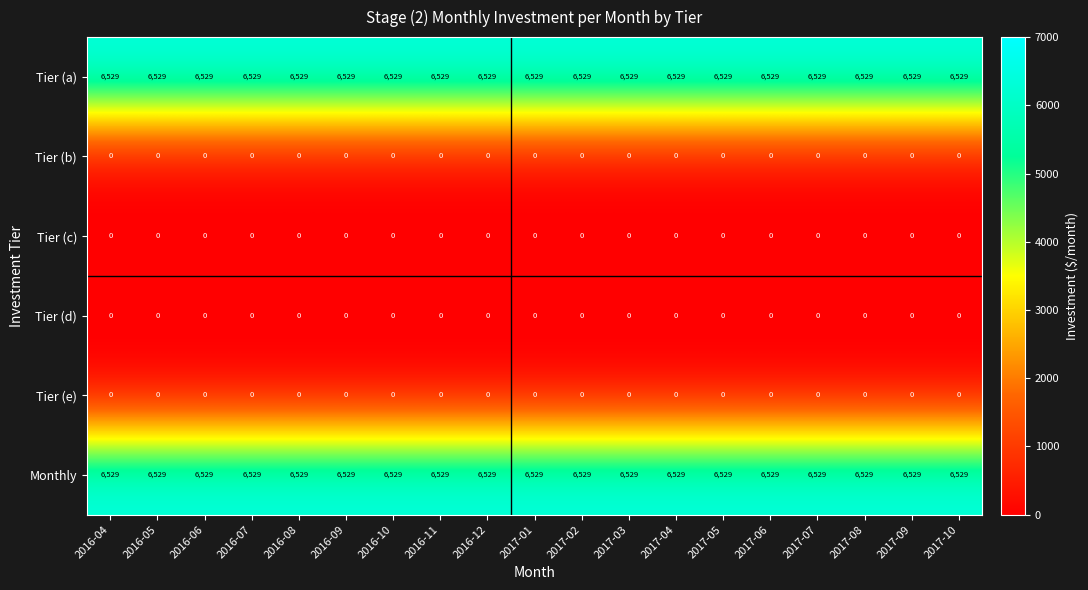

What is the maximum value shown in the chart?

6529